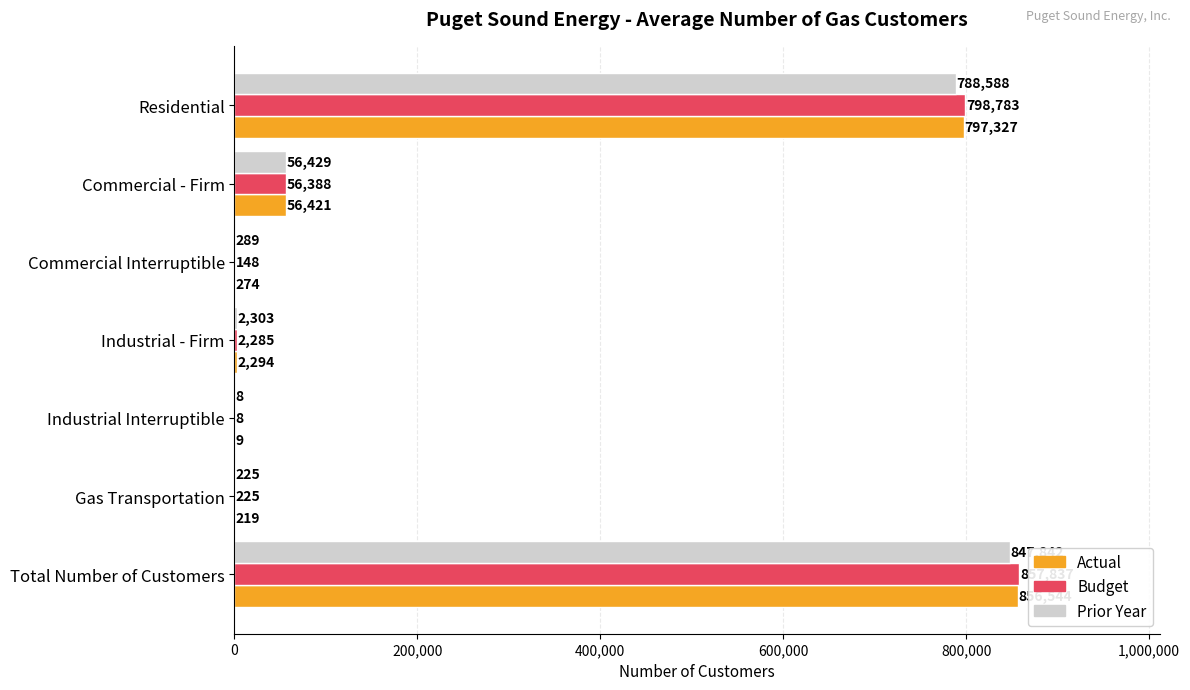

What is the sum of all Prior Year values?

1695684